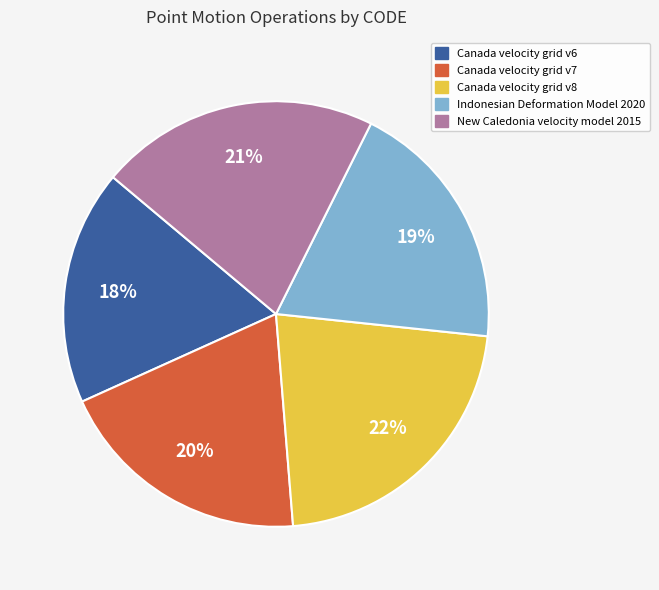

Does Canada velocity grid v6 account for over 50% of the chart?

No